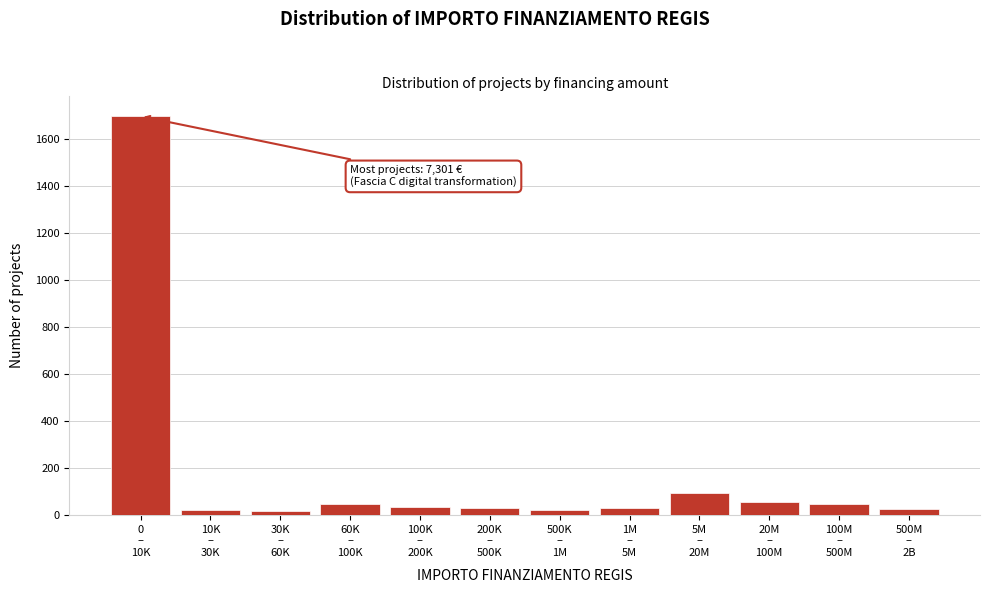

What is the difference between the second highest and second lowest values?

75